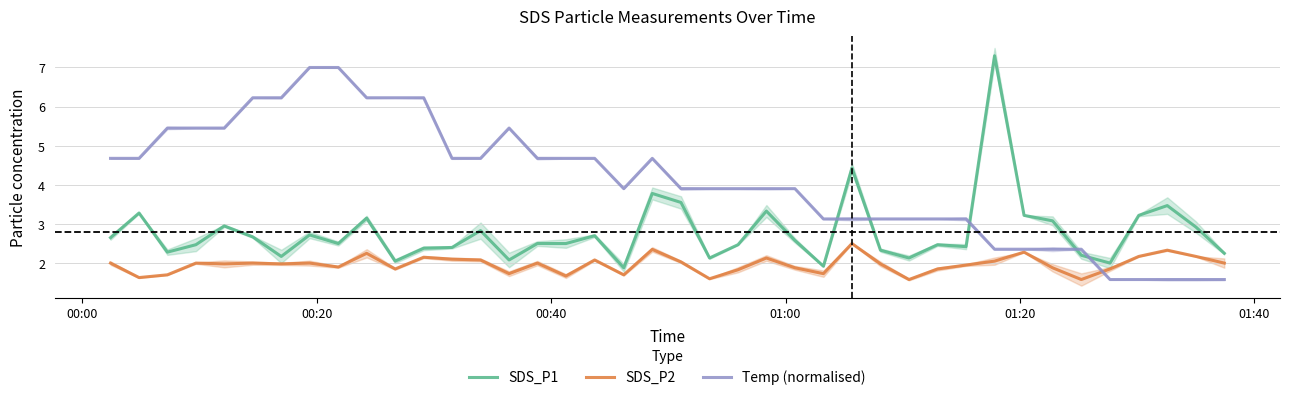

True or false: SDS_P2 and SDS_P1 intersect in this chart.

False